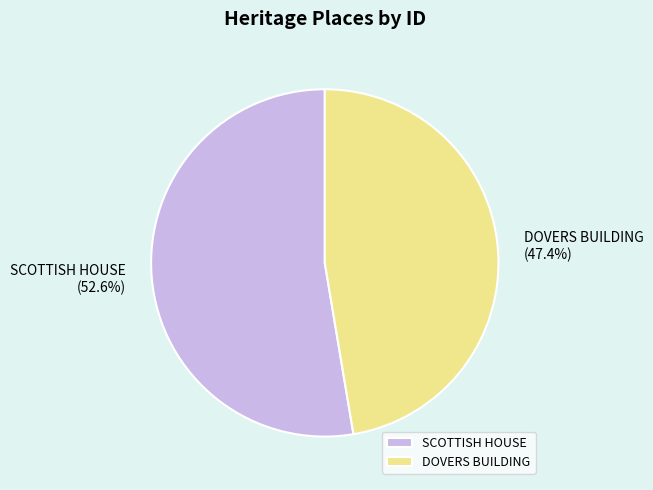

Rank the categories by value from lowest to highest.

DOVERS BUILDING, SCOTTISH HOUSE